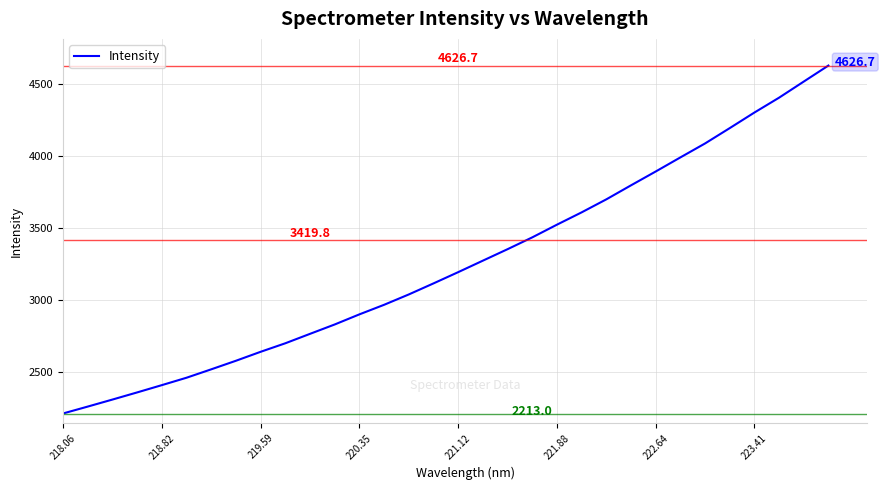

What is the difference between the maximum and minimum values?

2413.7